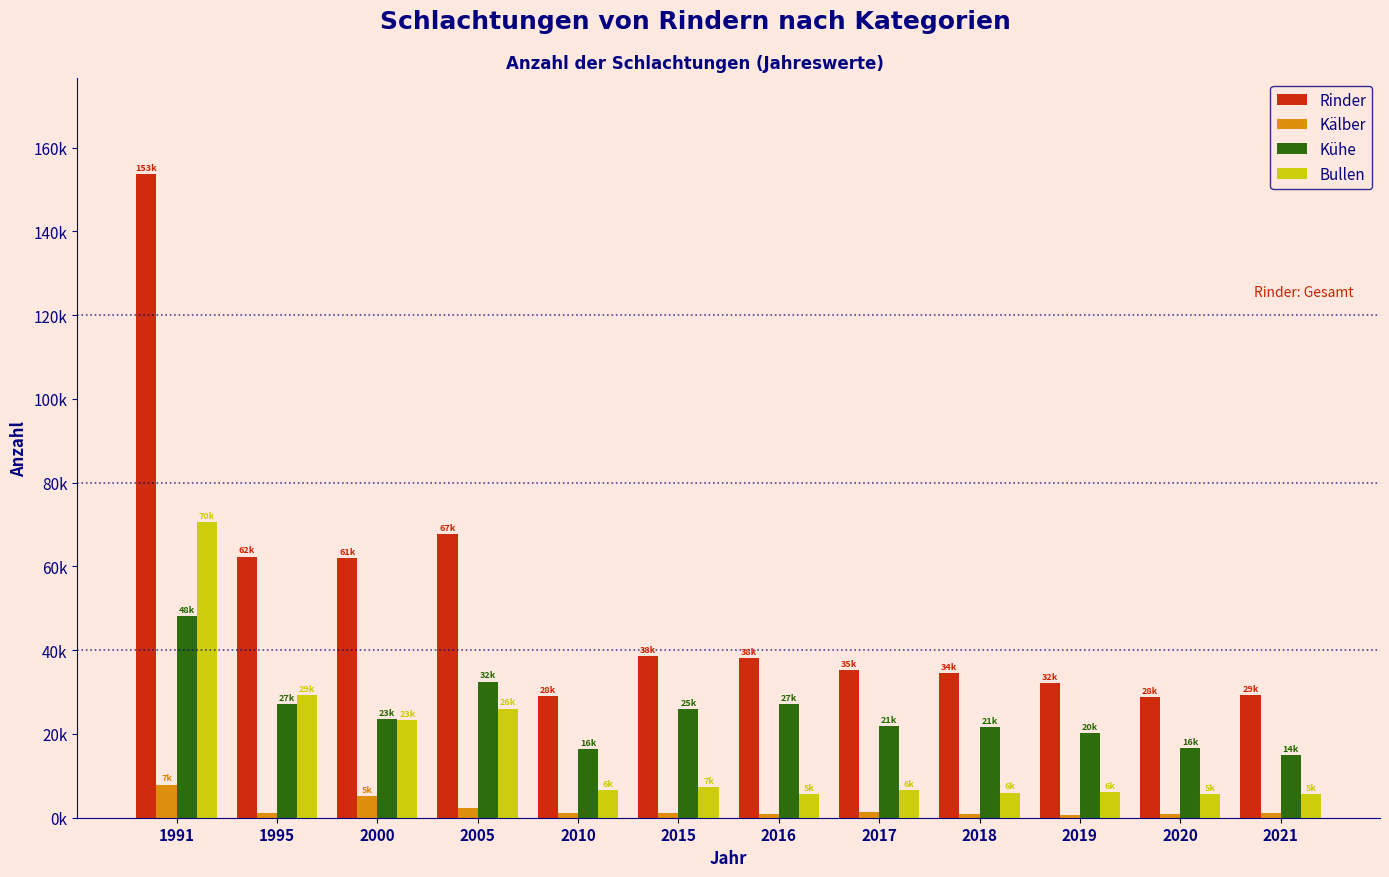

Are the bars horizontal?

No